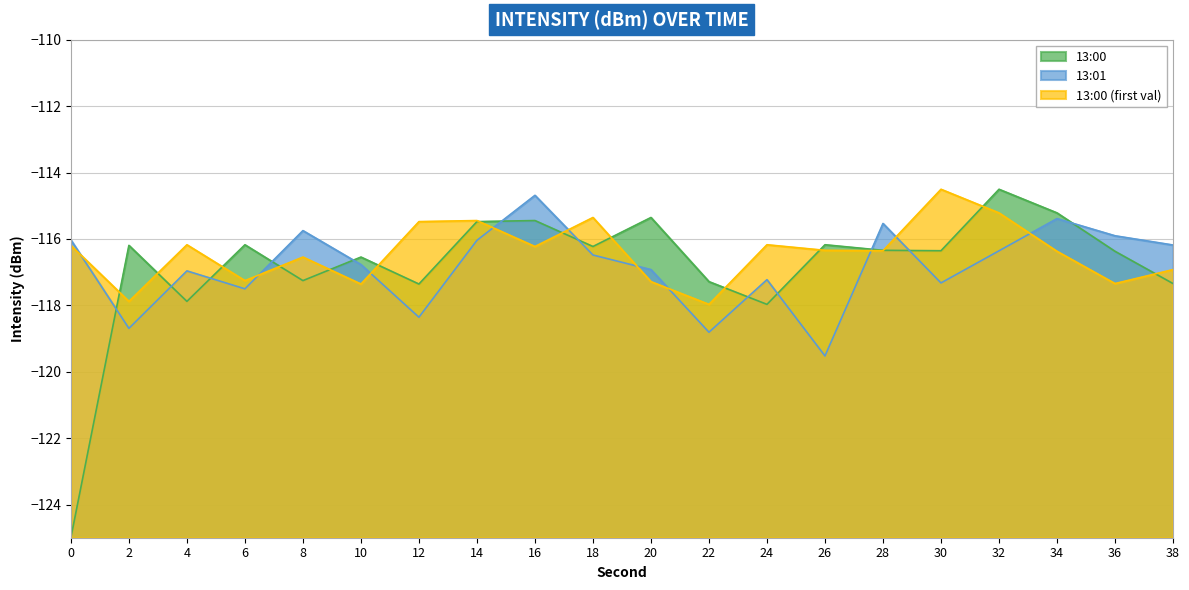

How many values in the 13:01 series are below -116?

15